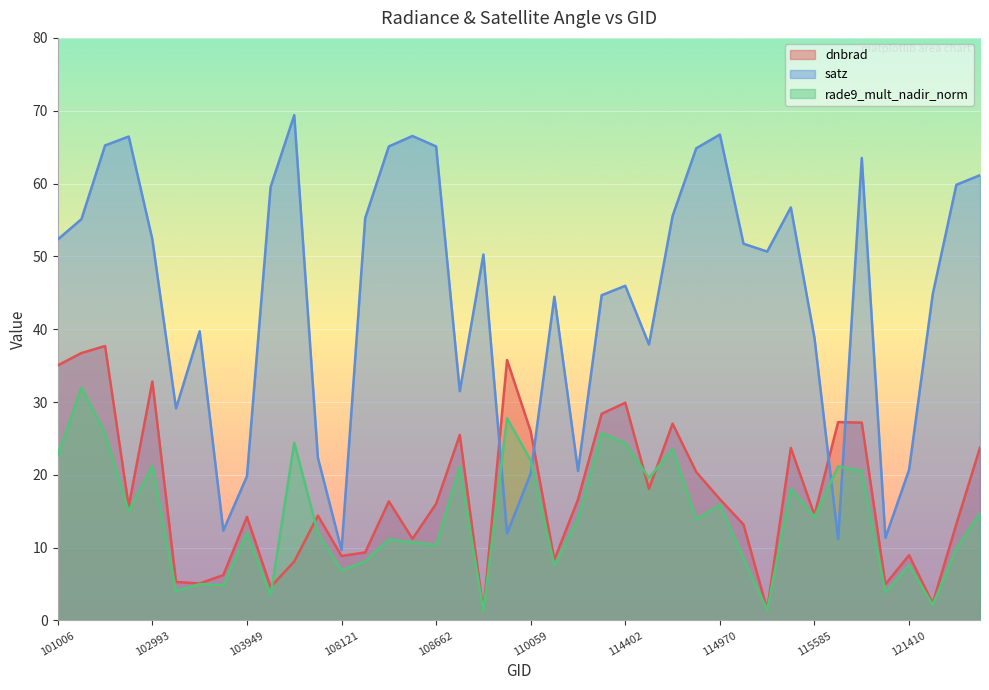

Where is rade9_mult_nadir_norm nearest to the value 16?

114970